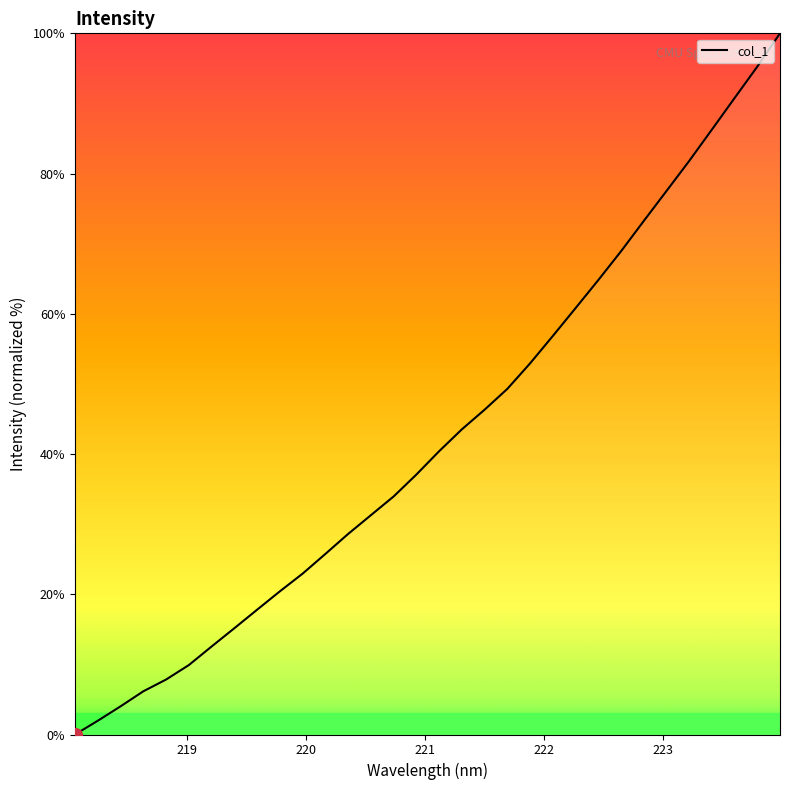

Does the chart display data point markers on the line(s)?

No